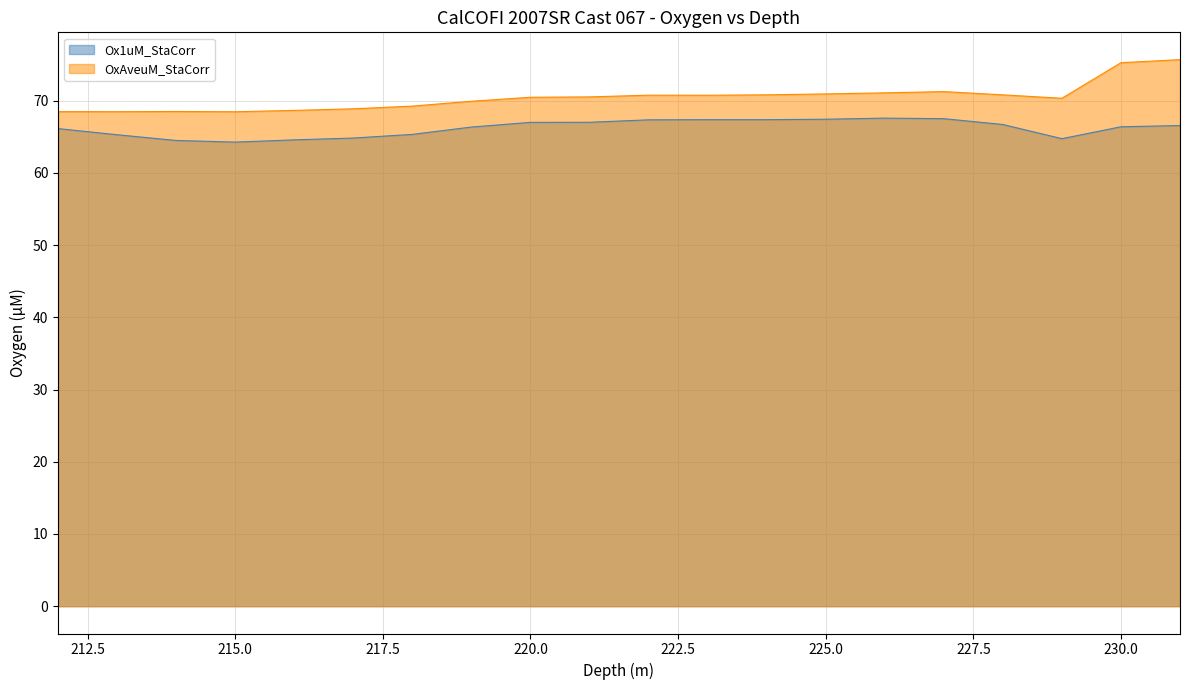

Which category has the lowest value in the OxAveuM_StaCorr series?

215